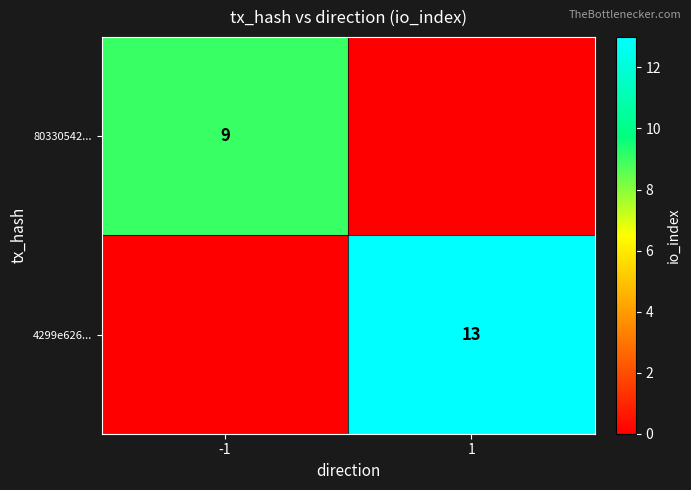

What is the total value across all series at -1?

9